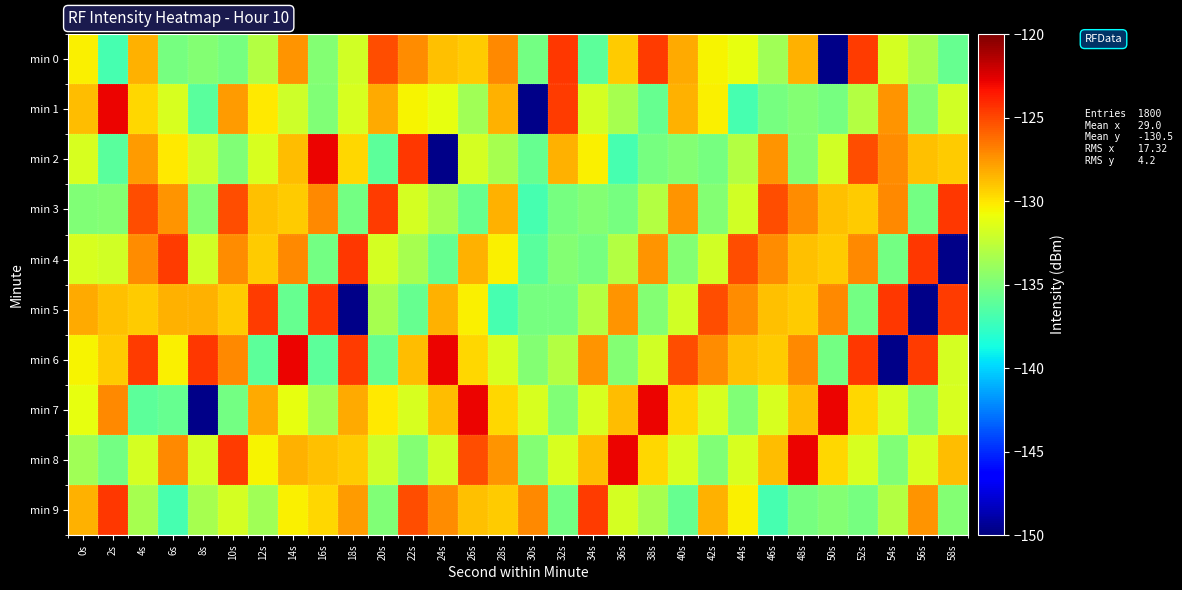

Rank the series at 16s from highest to lowest value.

min 2, min 5, min 3, min 8, min 9, min 7, min 0, min 1, min 4, min 6